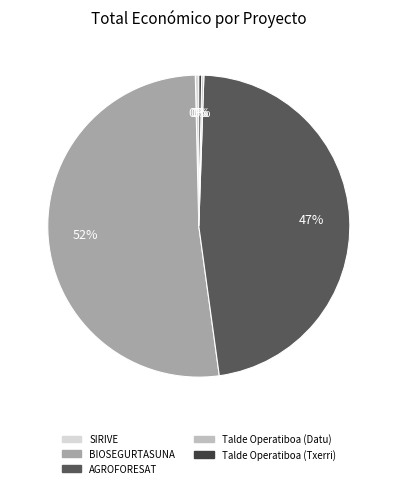

True or false: AGROFORESAT accounts for 61% of the total.

False